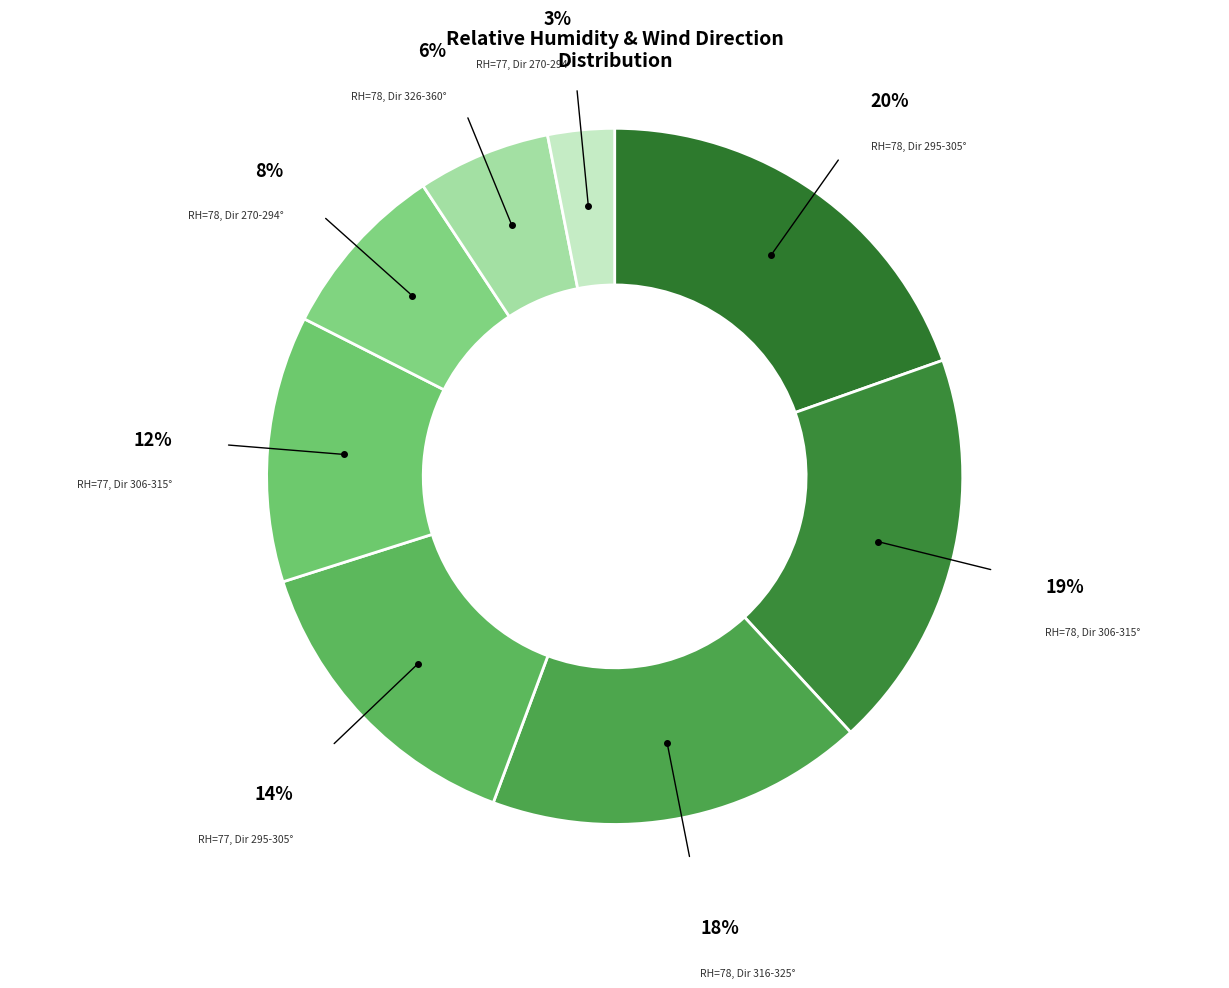

To the nearest percent, what percentage of the pie is RH=78, Dir 270-294°?

8%